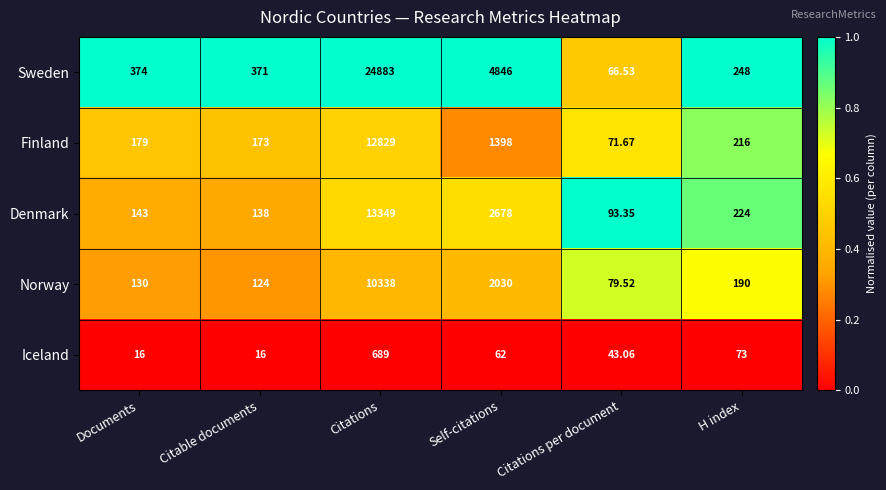

Where is Finland nearest to the value 6450?

Self-citations